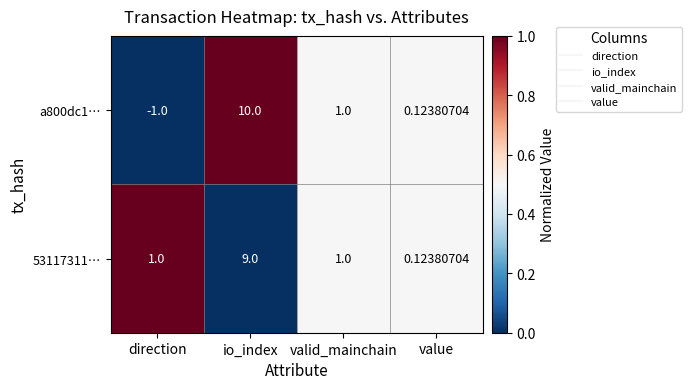

Count the number of data series in this chart.

2